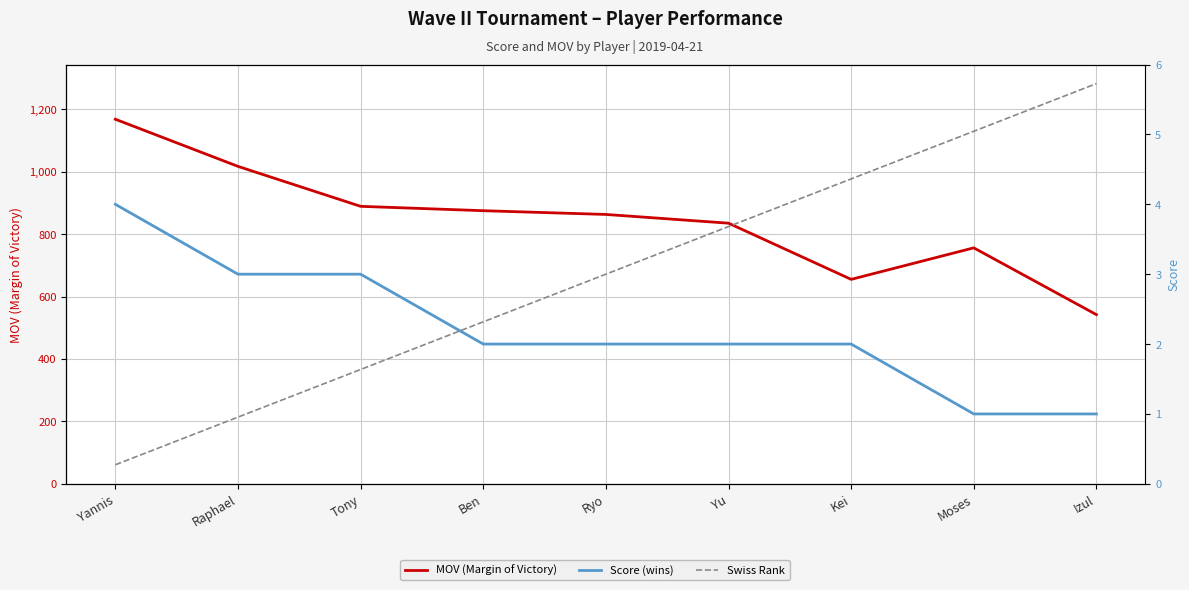

Which series has the widest spread of values?

MOV (Margin of Victory)